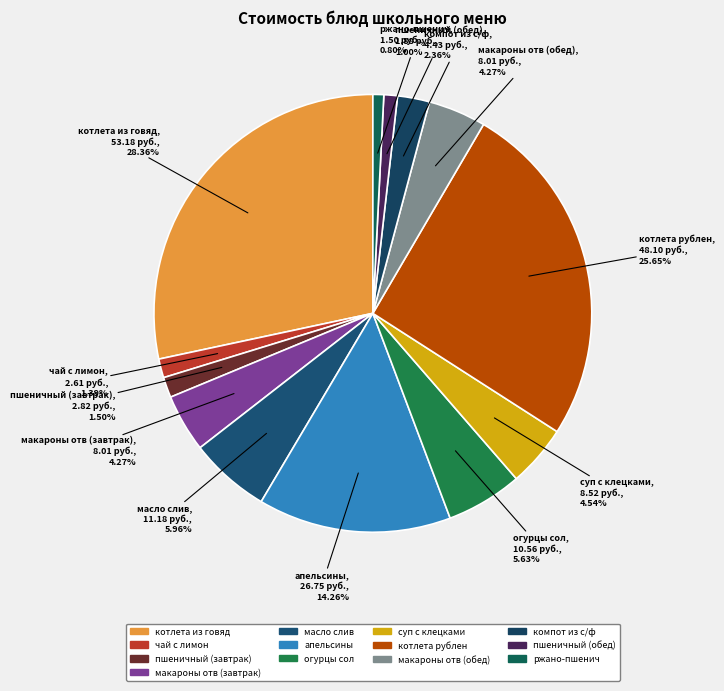

Does апельсины account for over 50% of the chart?

No